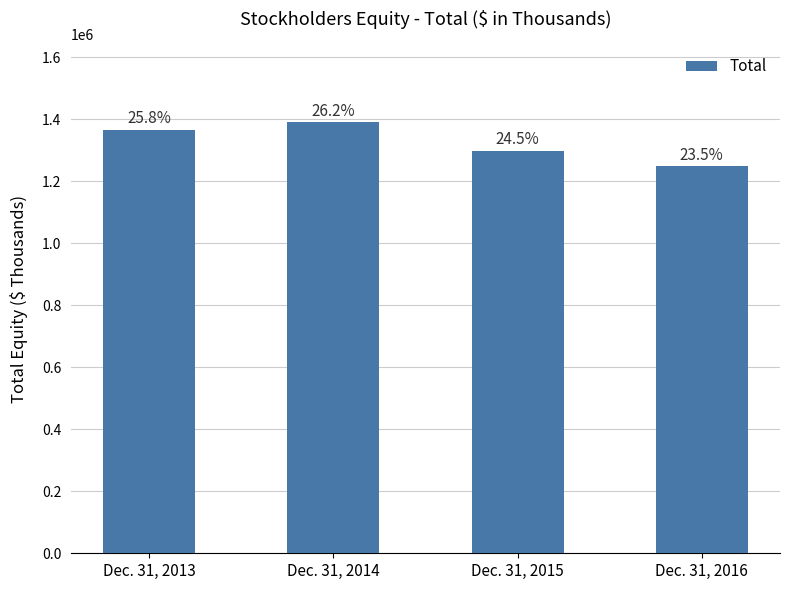

Are the bars horizontal?

No